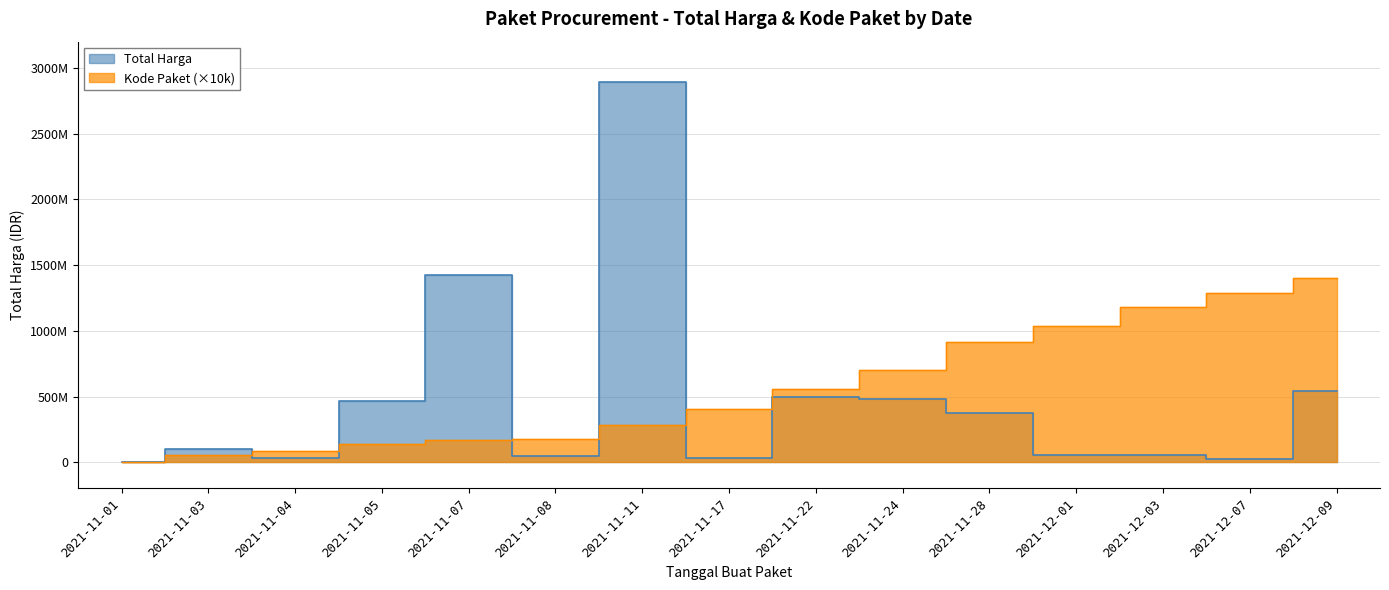

What is the smallest value displayed?

333600